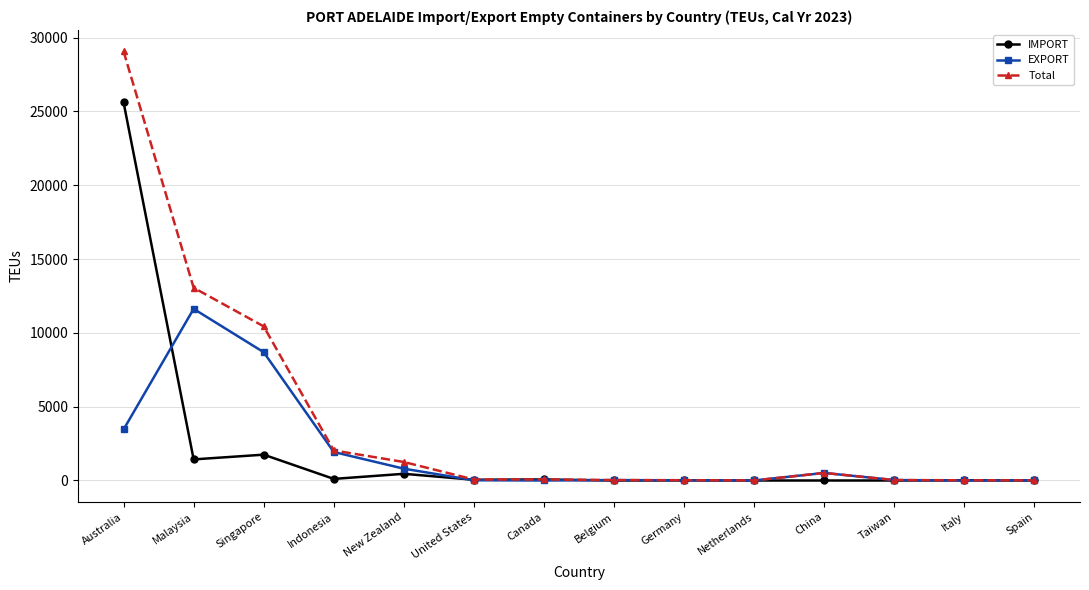

Which series has the largest total across all categories?

Total